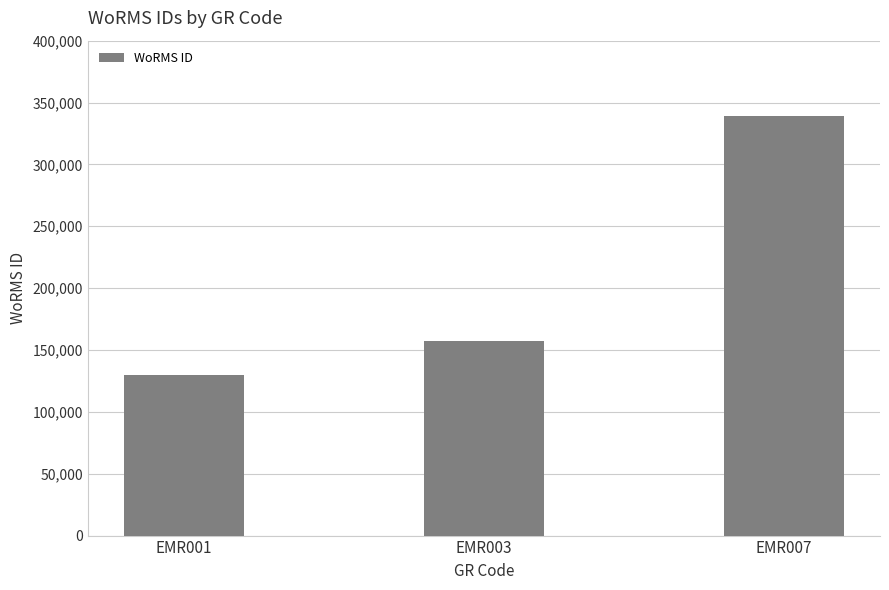

What is the value of the 1st bar from the left?

129840